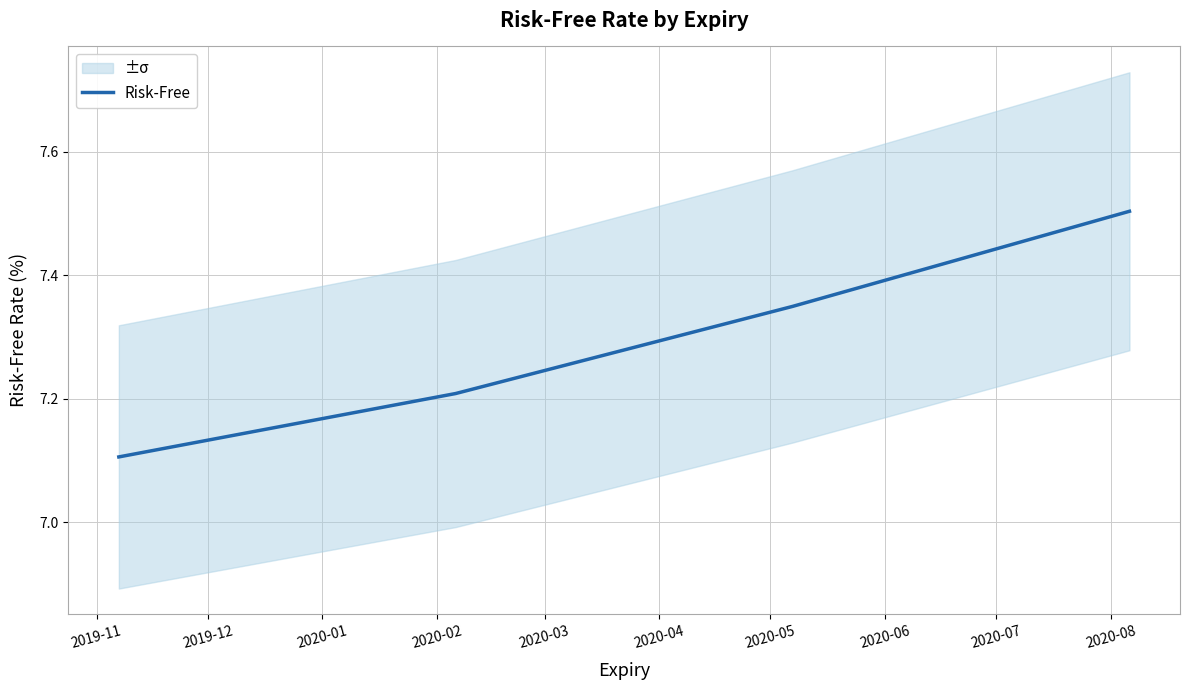

True or false: Risk-Free has more than 1 interior local peaks.

False